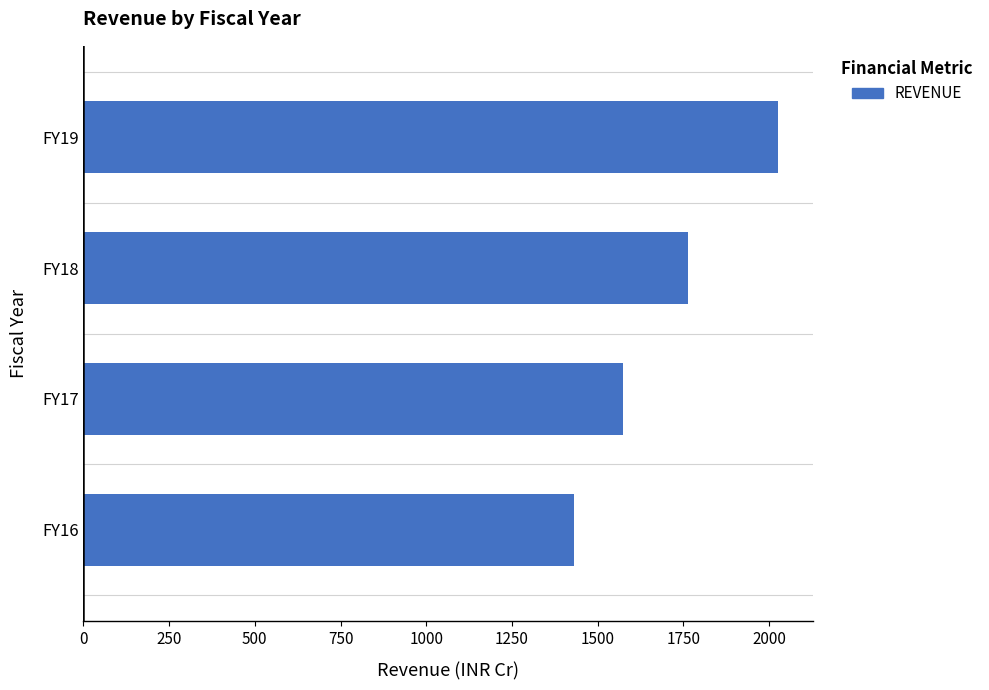

What is the difference between the maximum and minimum values?

596